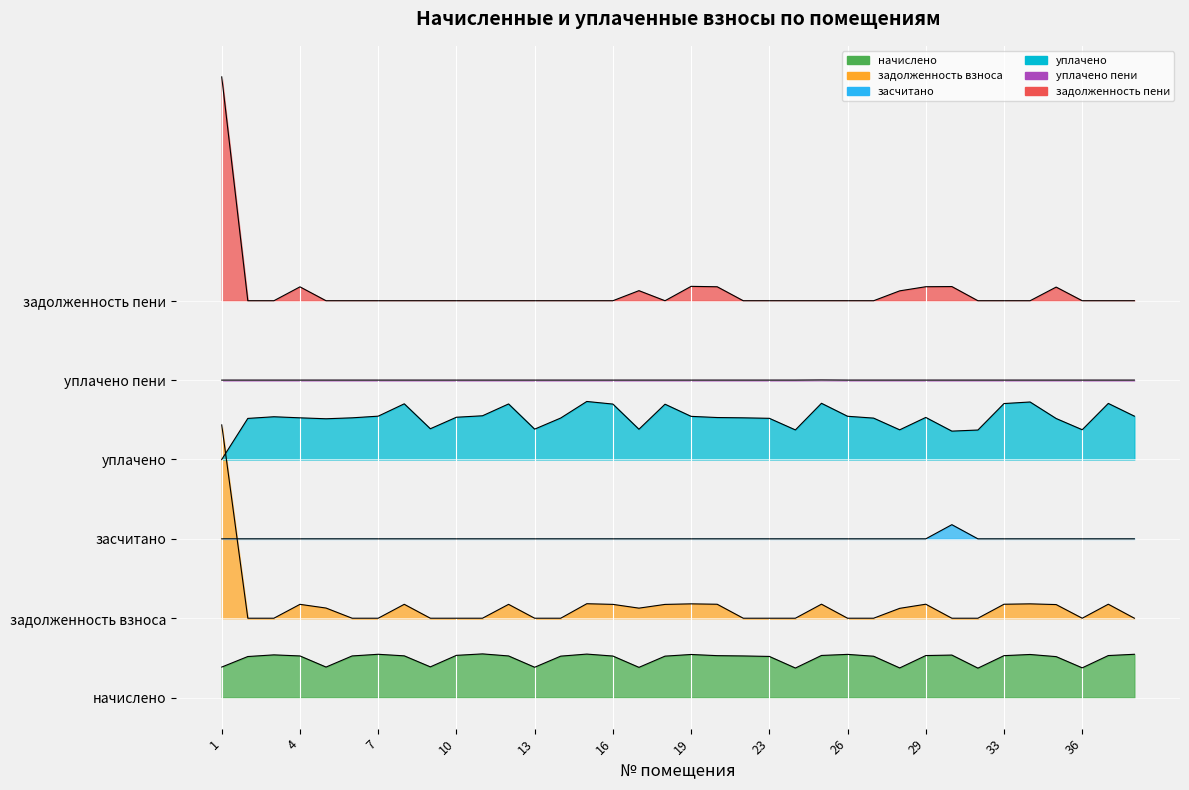

At which category is the sum across all series the highest?

1